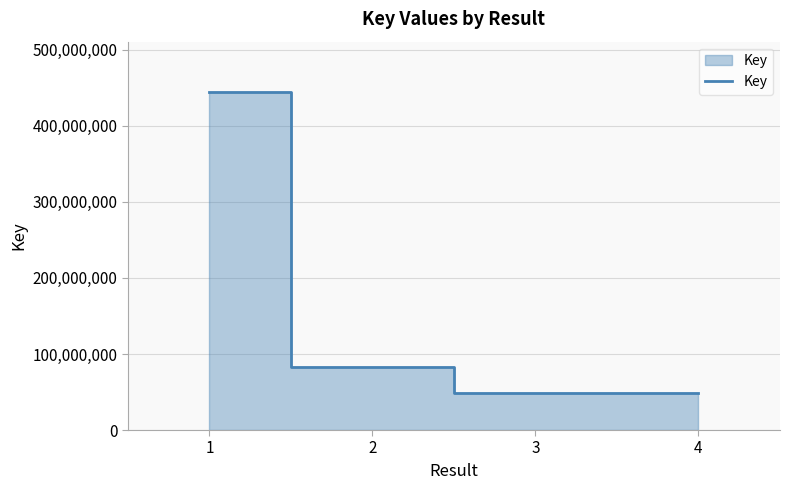

Approximately how many times larger is the value at 2 compared to 3?

1.7